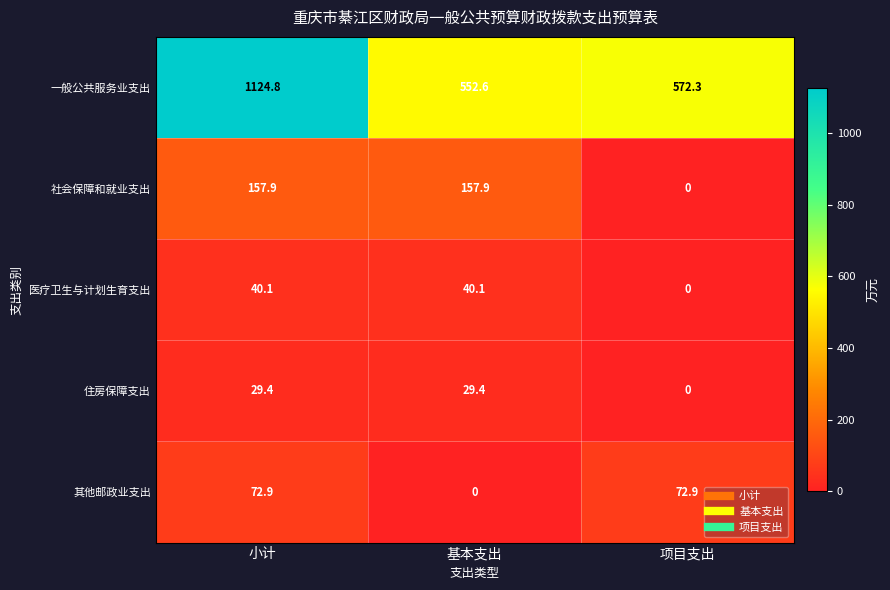

What is the lowest value of the 一般公共服务业支出 series?

552.6